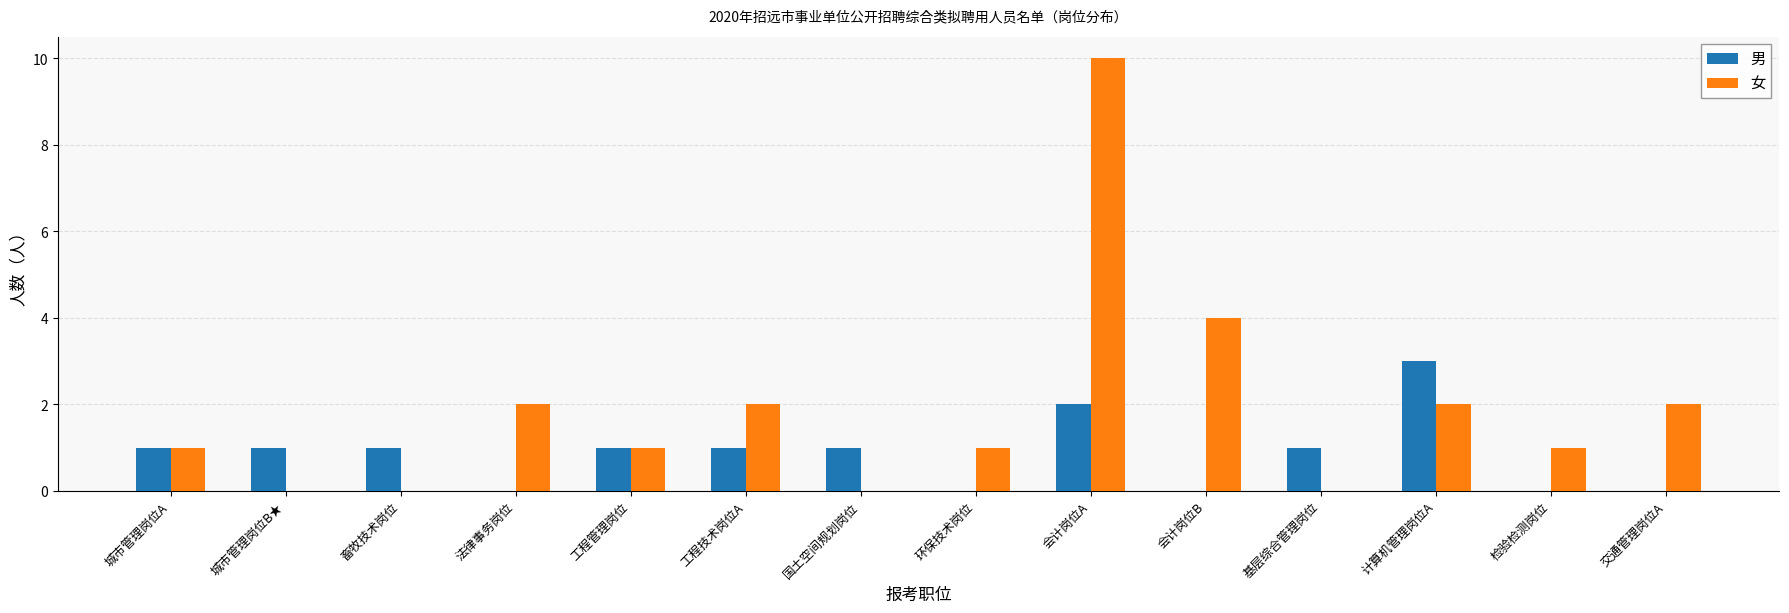

Does the chart contain stacked bars?

No